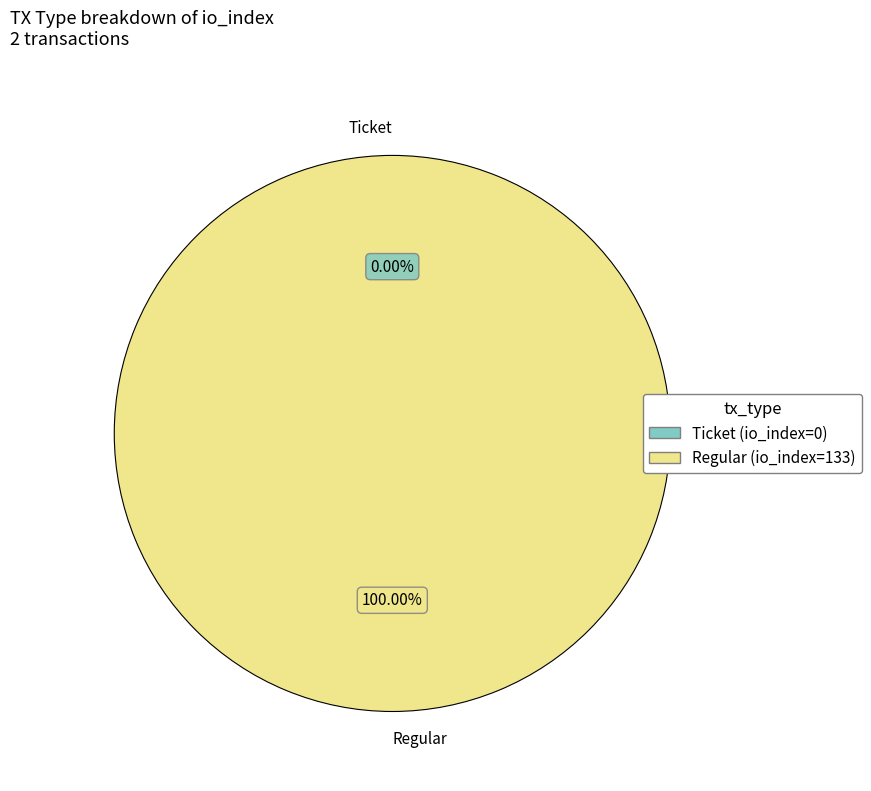

How much of the chart is everything except Ticket (io_index=0)?

100.0%